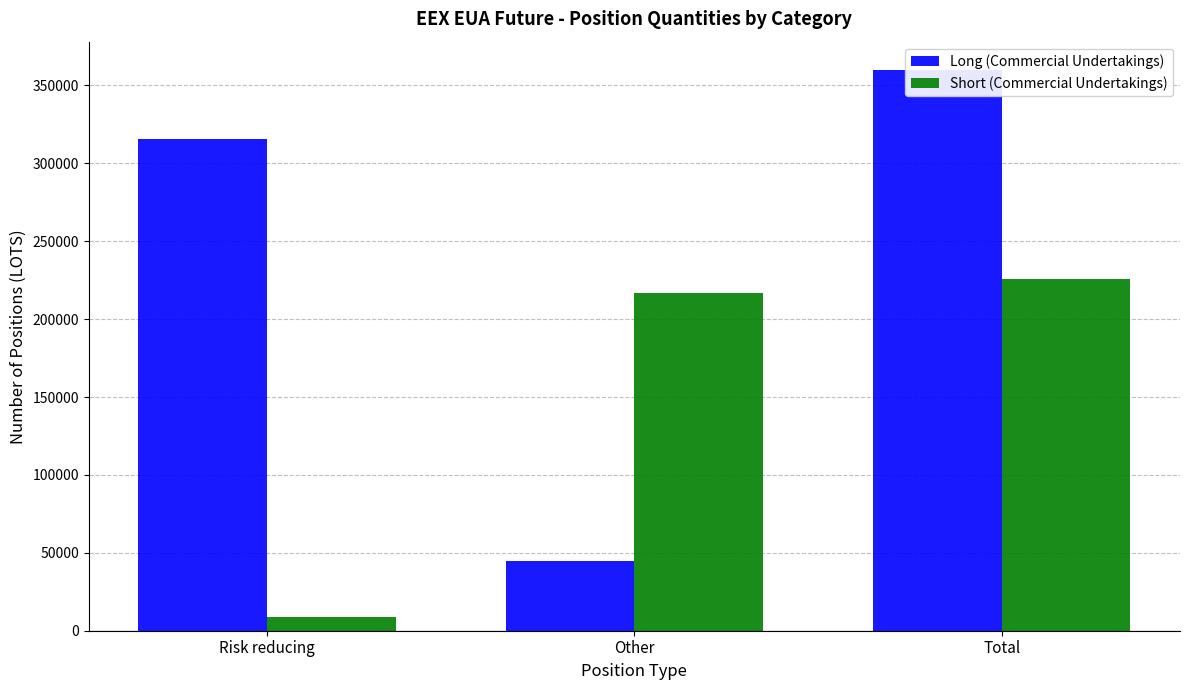

Rank the series by their average value, from highest to lowest.

Long (Commercial Undertakings), Short (Commercial Undertakings)